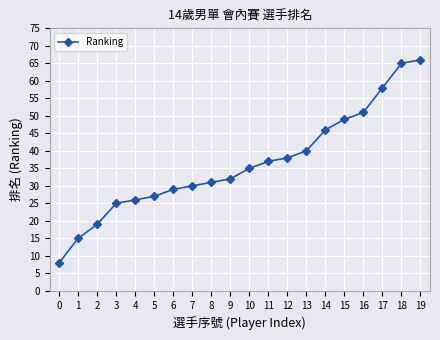

Does the chart display data point markers on the line(s)?

Yes